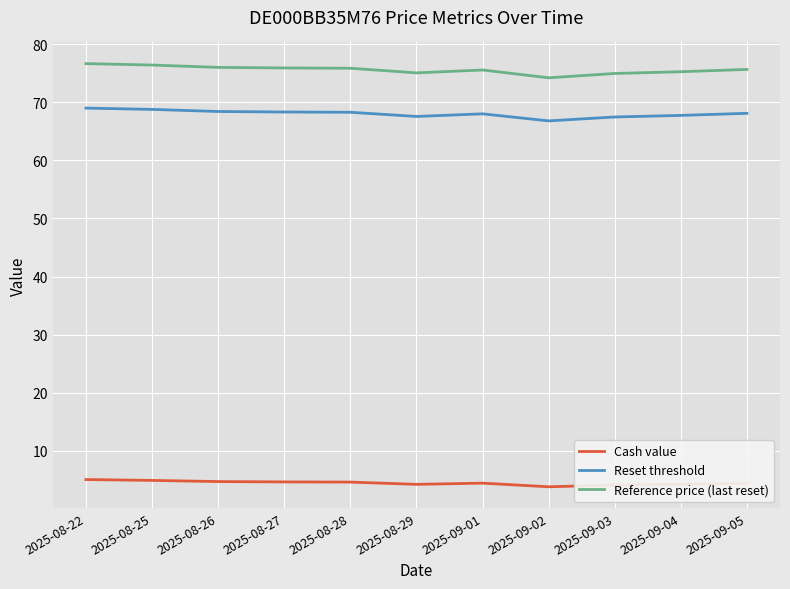

Is it true that Reference price (last reset) equals 76.0 at 2025-08-27?

True